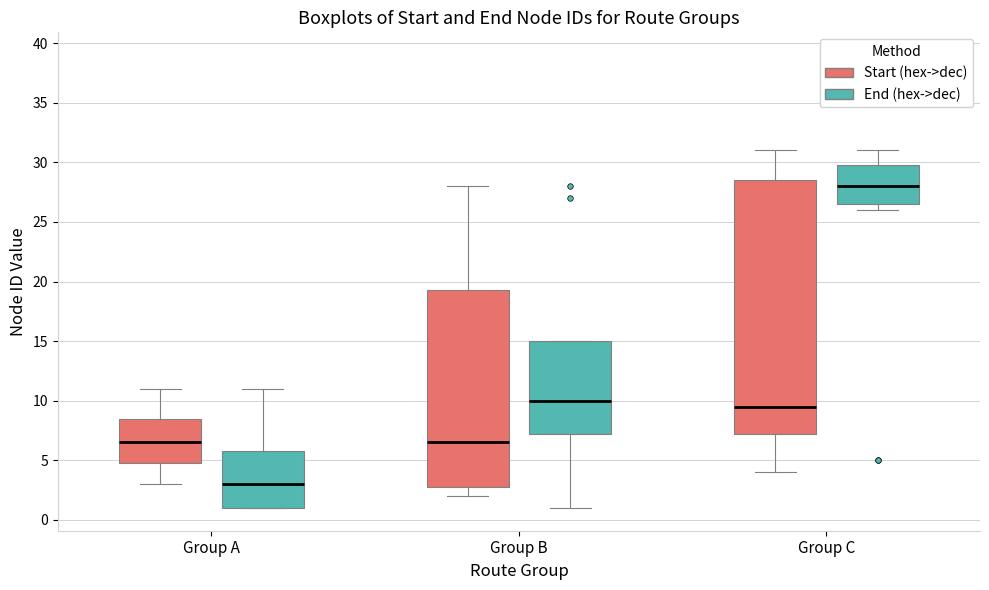

Reading left to right, read every box against the y-axis: the position of its median line, the range the box covers, and the ends of its whiskers. The values are not printed on the chart, so give them approximately, as read against the axis.

Group A (Start (hex->dec)): median 6.5, box 5.0 to 8.5, whiskers 3.0 to 11.0
Group A (End (hex->dec)): median 3.0, box 1.0 to 6.0, whiskers 1.0 to 11.0
Group B (Start (hex->dec)): median 6.5, box 3.0 to 19.5, whiskers 2.0 to 28.0
Group B (End (hex->dec)): median 10.0, box 7.5 to 15.0, whiskers 1.0 to 15.0
Group C (Start (hex->dec)): median 9.5, box 7.5 to 28.5, whiskers 4.0 to 31.0
Group C (End (hex->dec)): median 28.0, box 26.5 to 30.0, whiskers 26.0 to 31.0